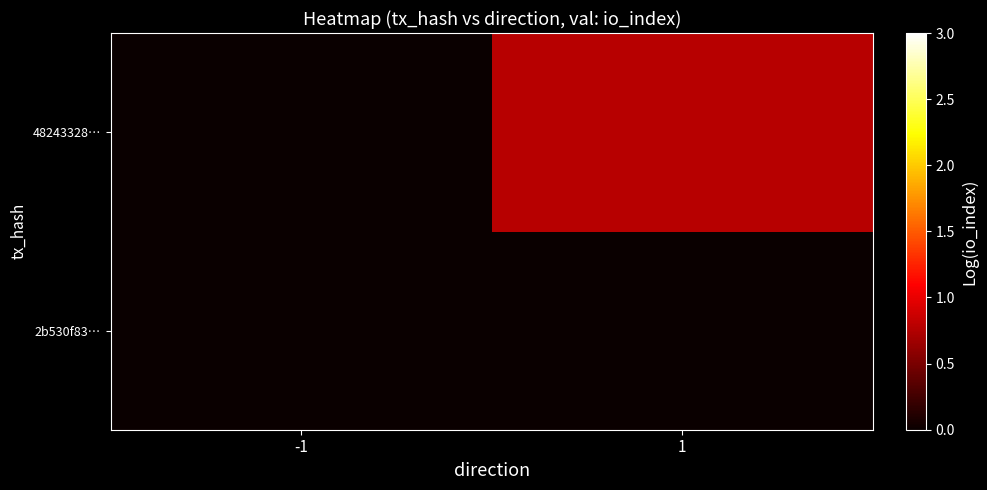

At how many categories does at least one series exceed 0?

1